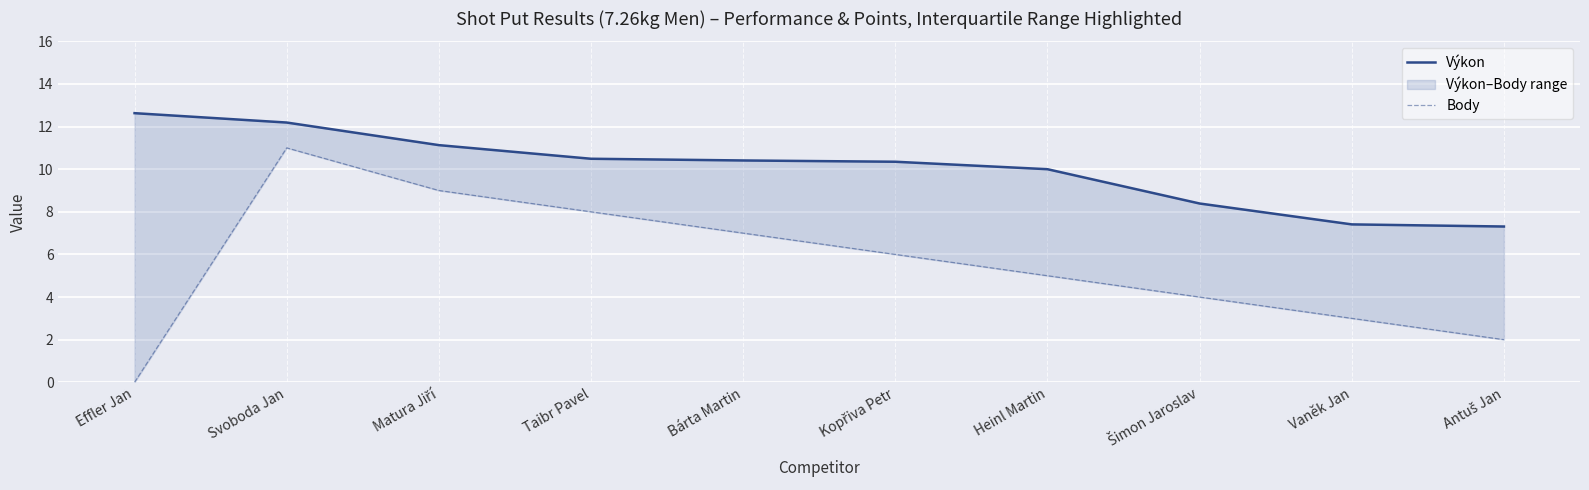

What value does the Výkon series have at Bárta Martin?

10.4